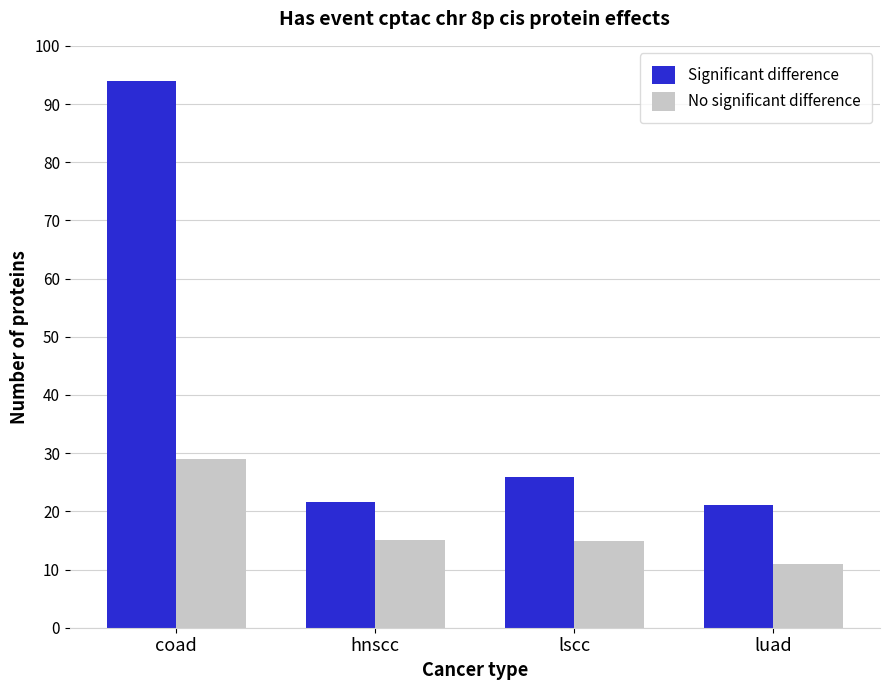

List the series in order of their peak value, highest first.

Significant difference, No significant difference